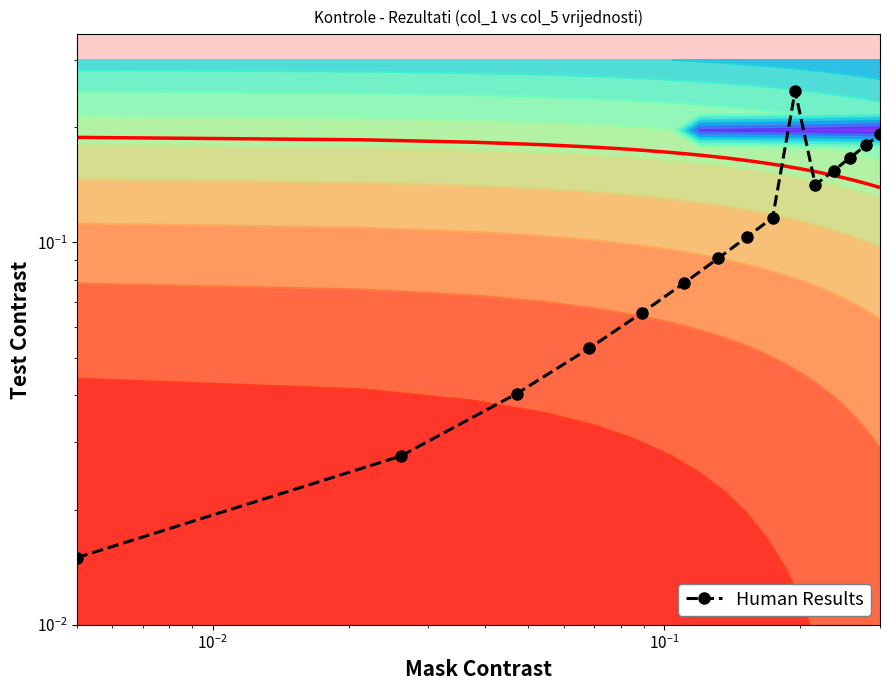

Reading left to right, extract all data points from this chart.

0.0	0.0	0.0	0.1	0.1	0.1	0.1	0.1	0.1	0.2	0.1	0.2	0.2	0.2	0.2